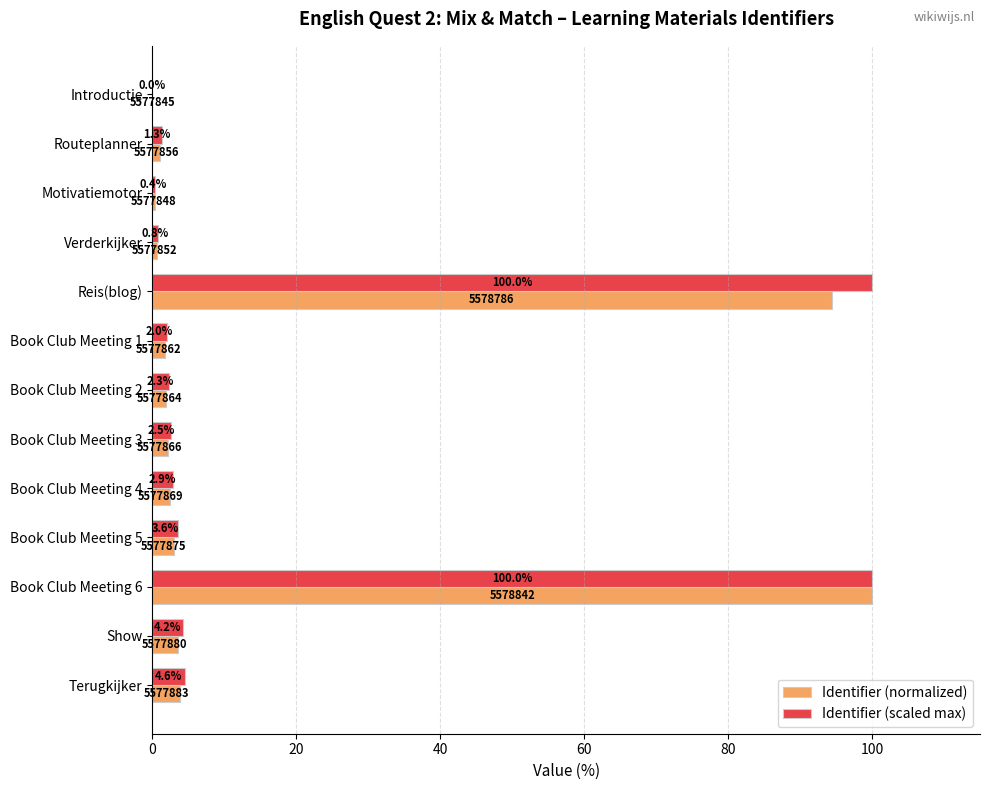

Is it true that Identifier (normalized) equals 2.4 at Book Club Meeting 4?

True